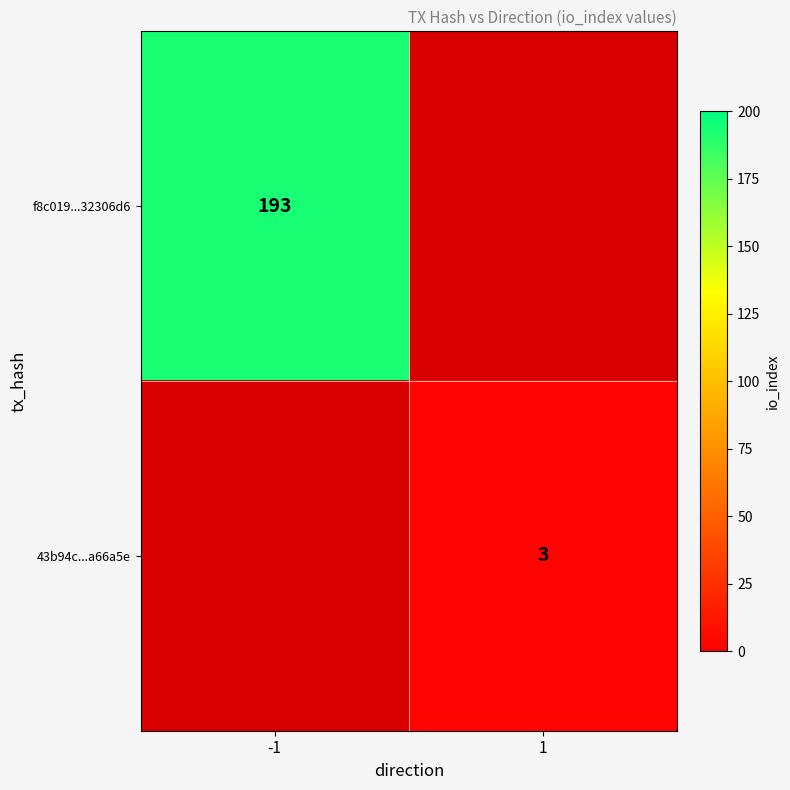

Is the value of f8c019...32306d6 at -1 greater than the value of 43b94c...a66a5e at 1?

Yes